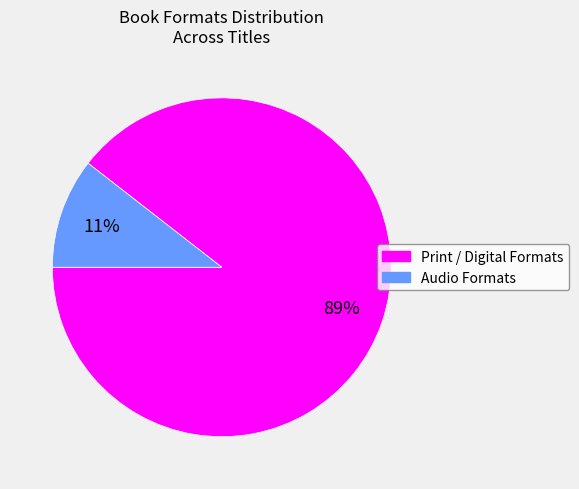

Which category has the biggest portion of the pie?

Print / Digital Formats